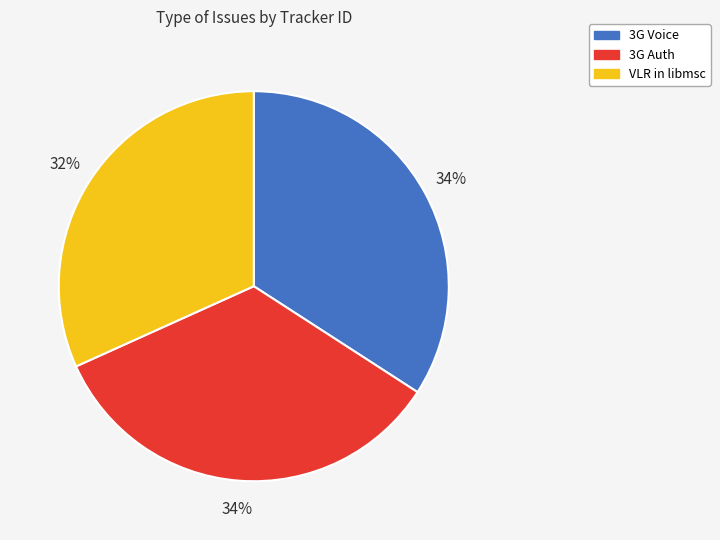

To the nearest percent, what portion does 3G Auth represent?

34%